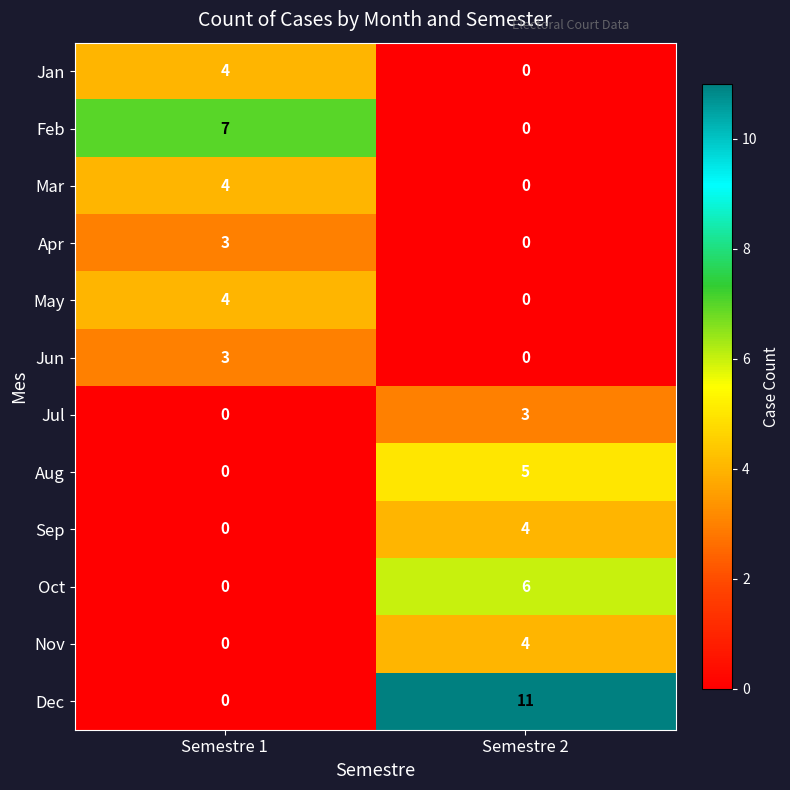

What is the approximate value of Jan at Semestre 1?

4